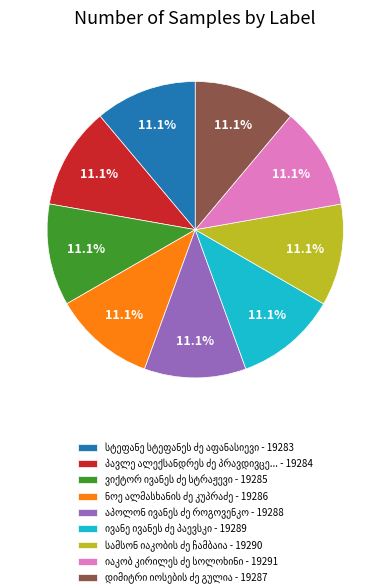

Is there a majority slice in this chart?

No